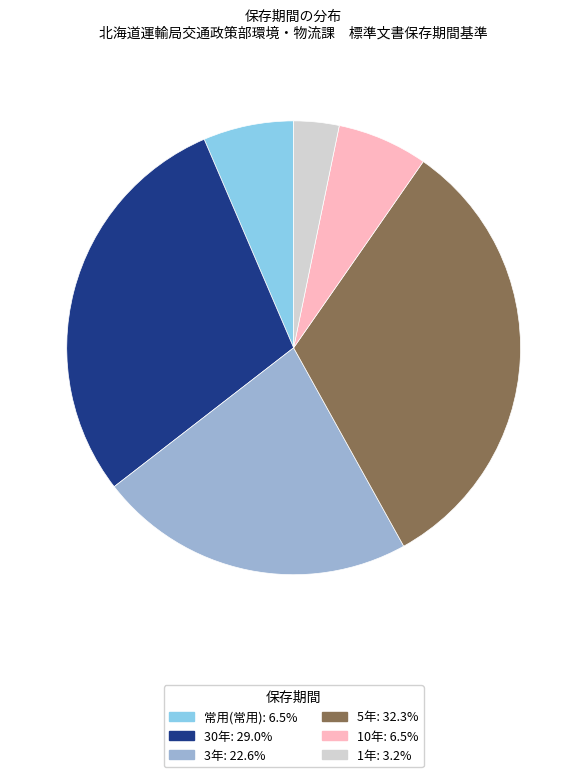

Does any single category account for the majority?

No